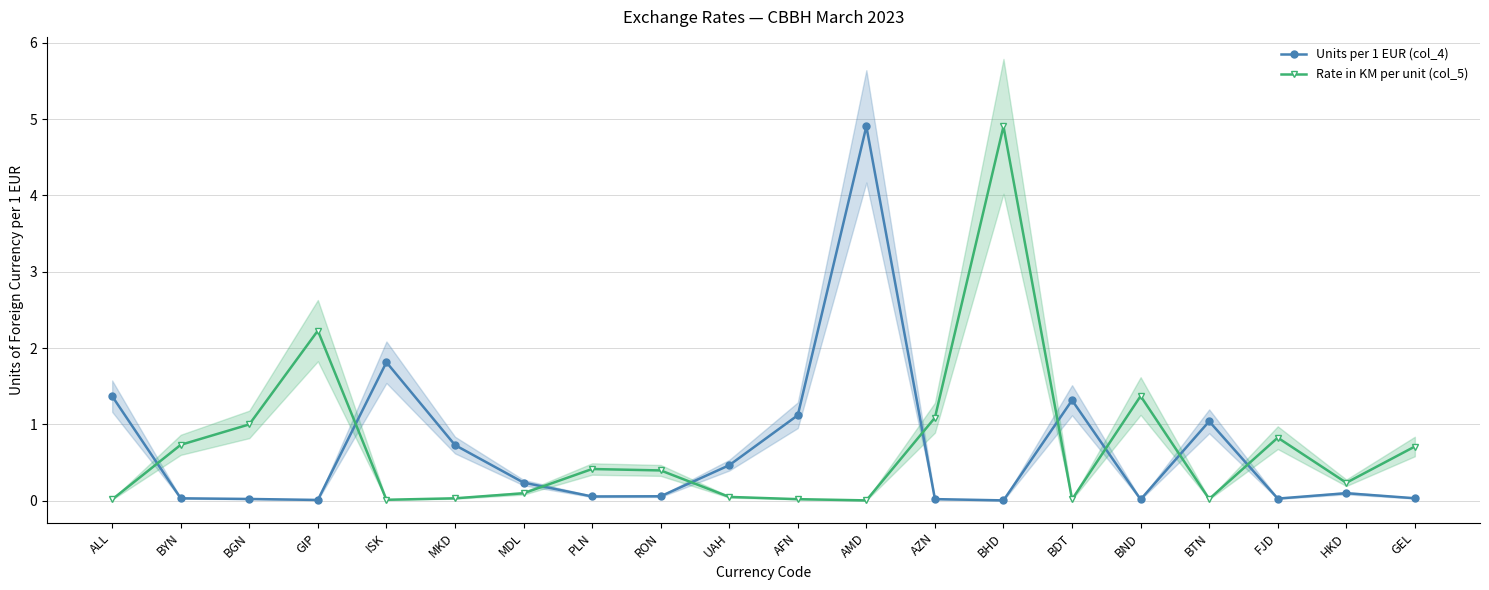

Where is the first local maximum for Units per 1 EUR (col_4)?

ISK